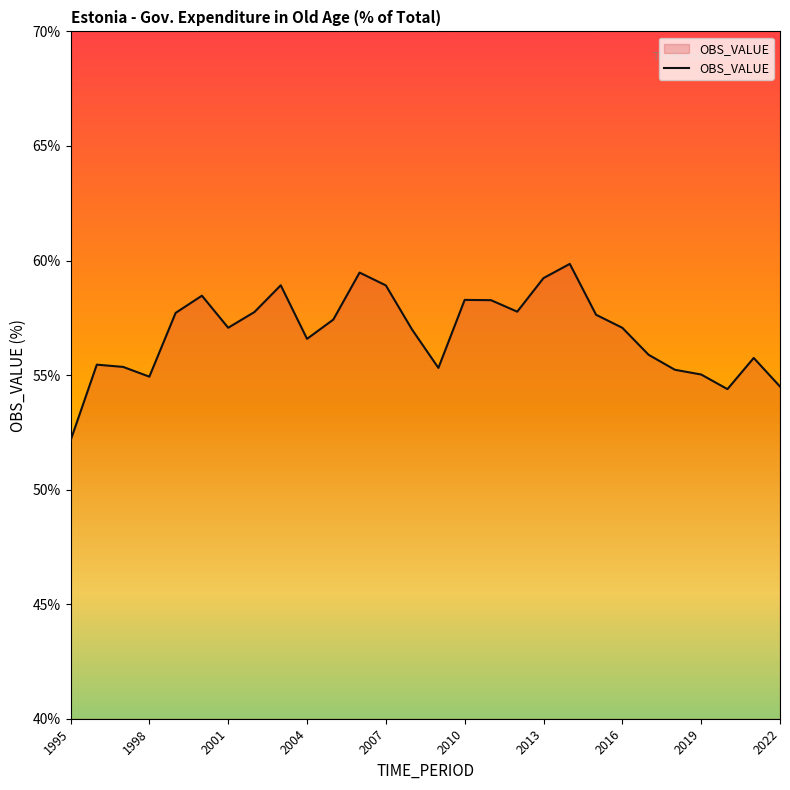

What is the smallest value displayed?

52.1